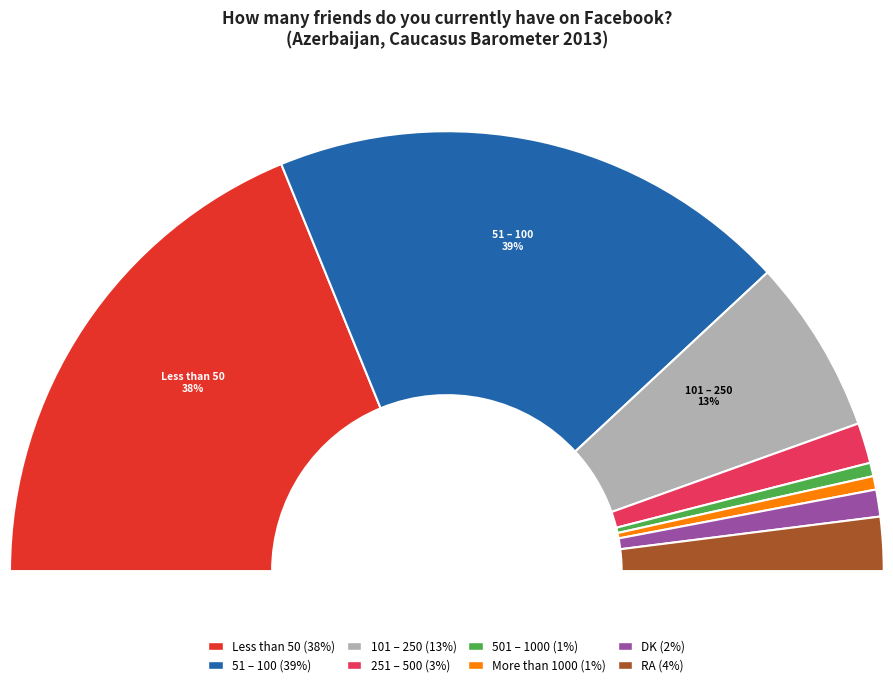

What percentage is the 101 – 250 slice, to the nearest percent?

13%